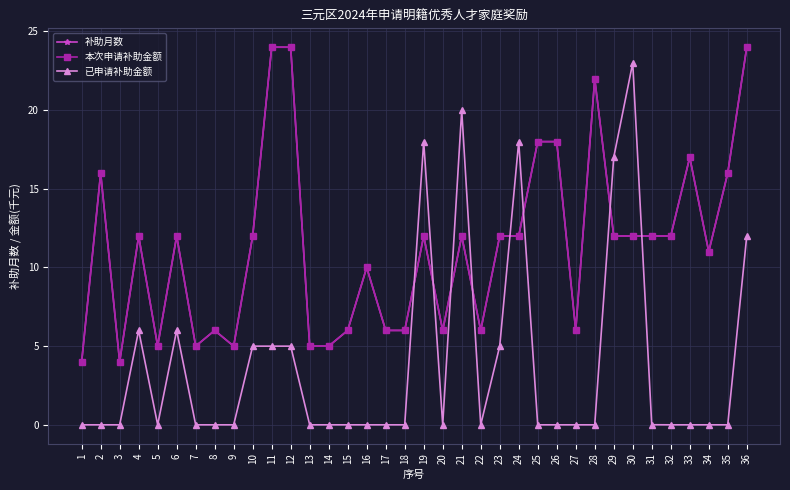

What is the difference between the maximum and minimum values in the 已申请补助金额 series?

23.0